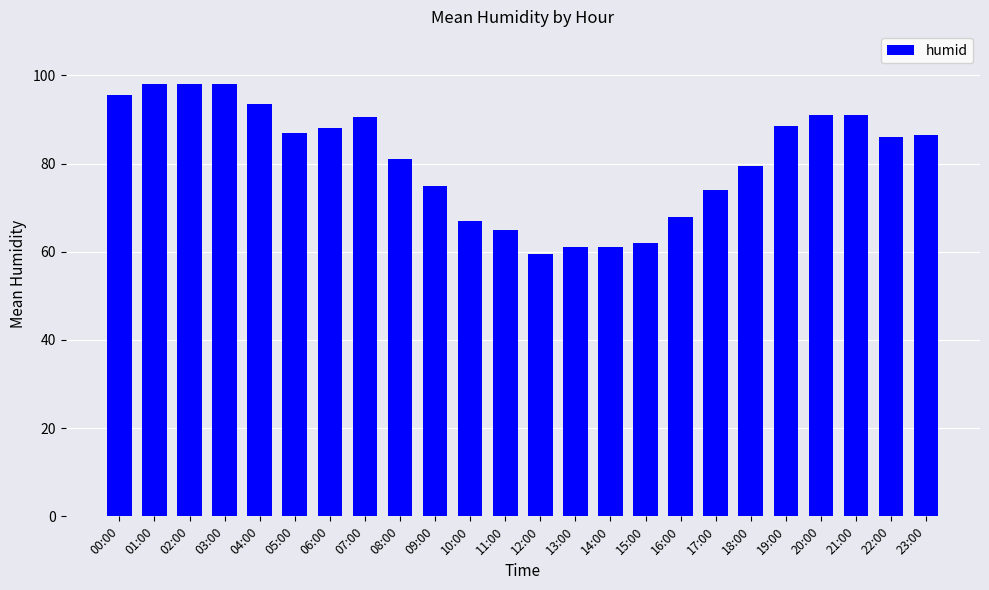

Between 12:00 and 11:00, which is larger?

11:00